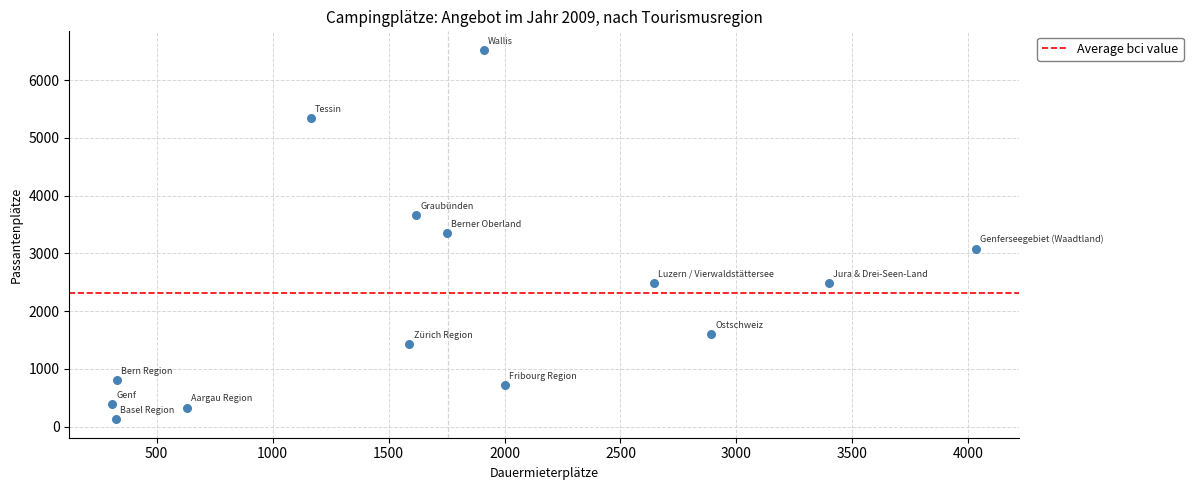

What is the range of X values (max minus min)?

3723